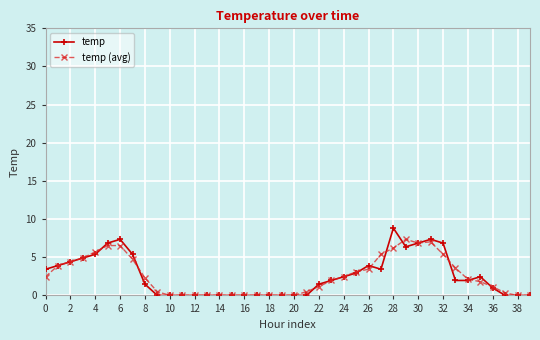

How many data points does each series have?

40